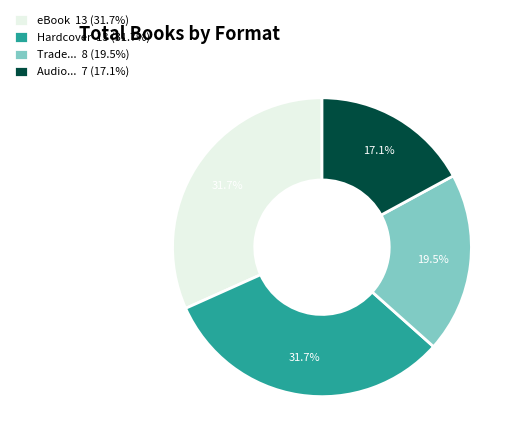

Which has a higher value, Audio... 7 (17.1%) or Hardcover 13 (31.7%)?

Hardcover 13 (31.7%)